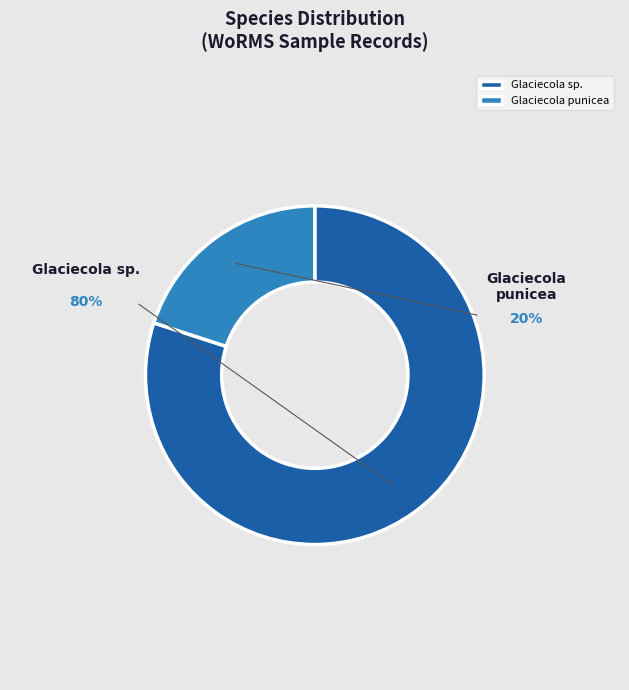

Does RCC4671 represent more than half of the total?

No